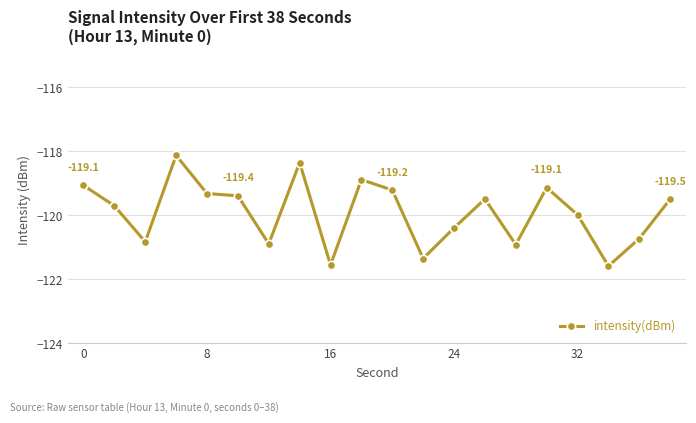

What is the value of the 9th point from the left?

-121.5